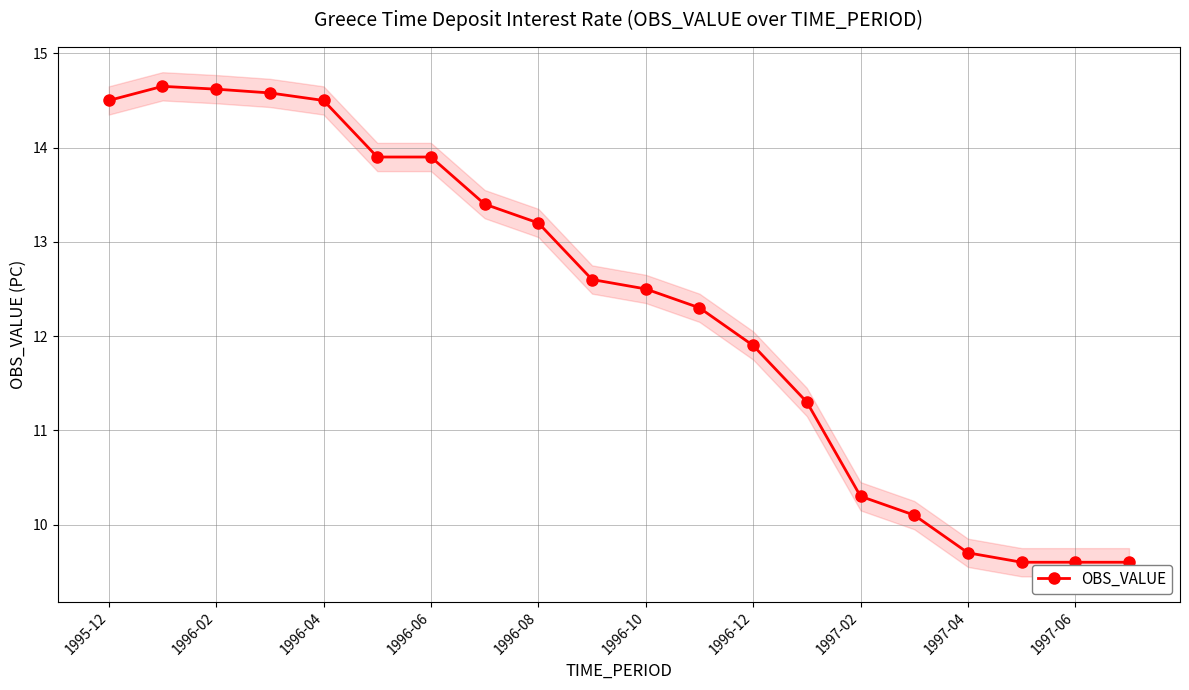

How many data points are above 12?

12